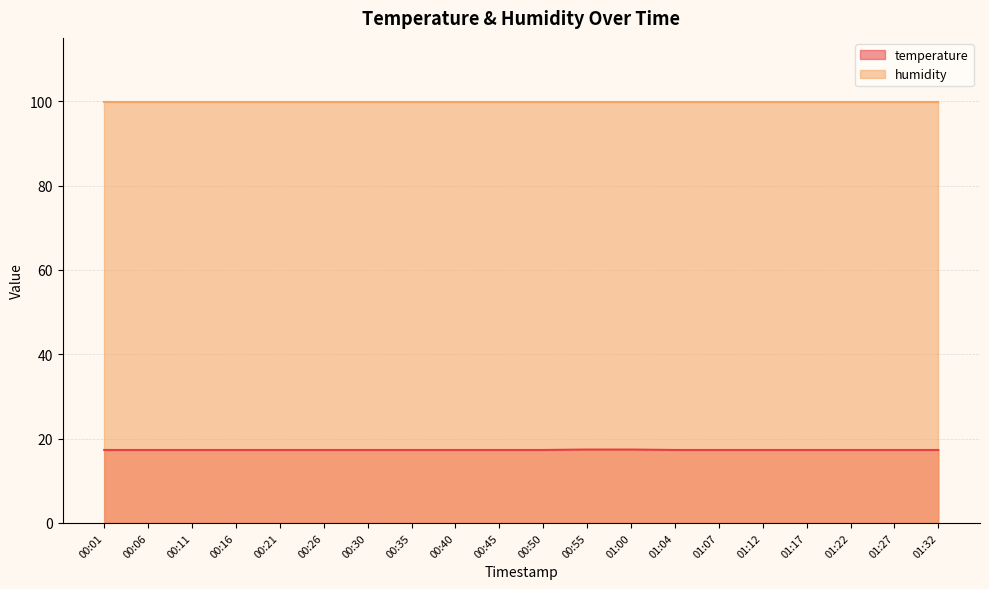

At which category does the chart reach its minimum across all series?

00:01